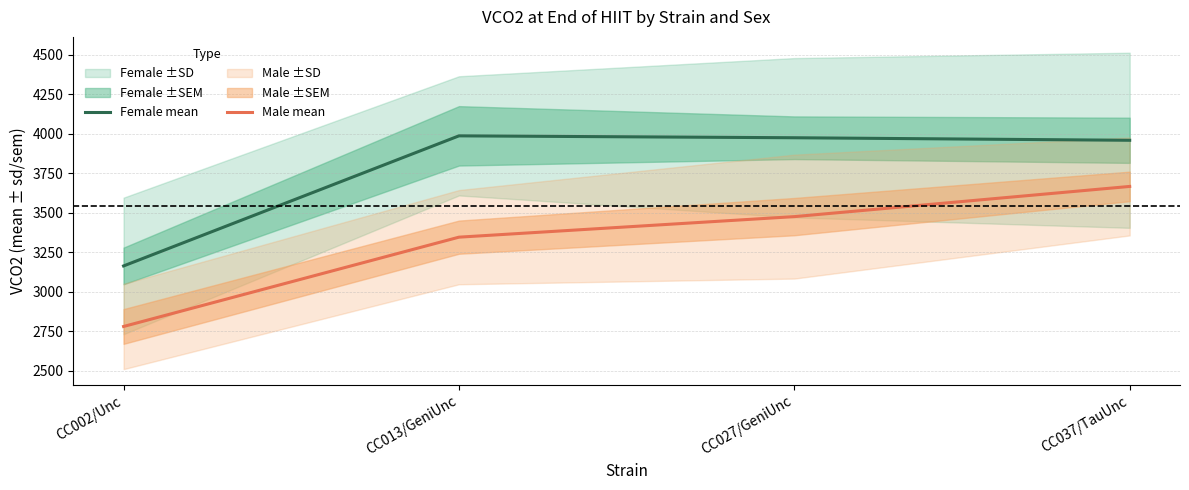

Which has a higher value, CC027/GeniUnc or CC037/TauUnc?

CC027/GeniUnc